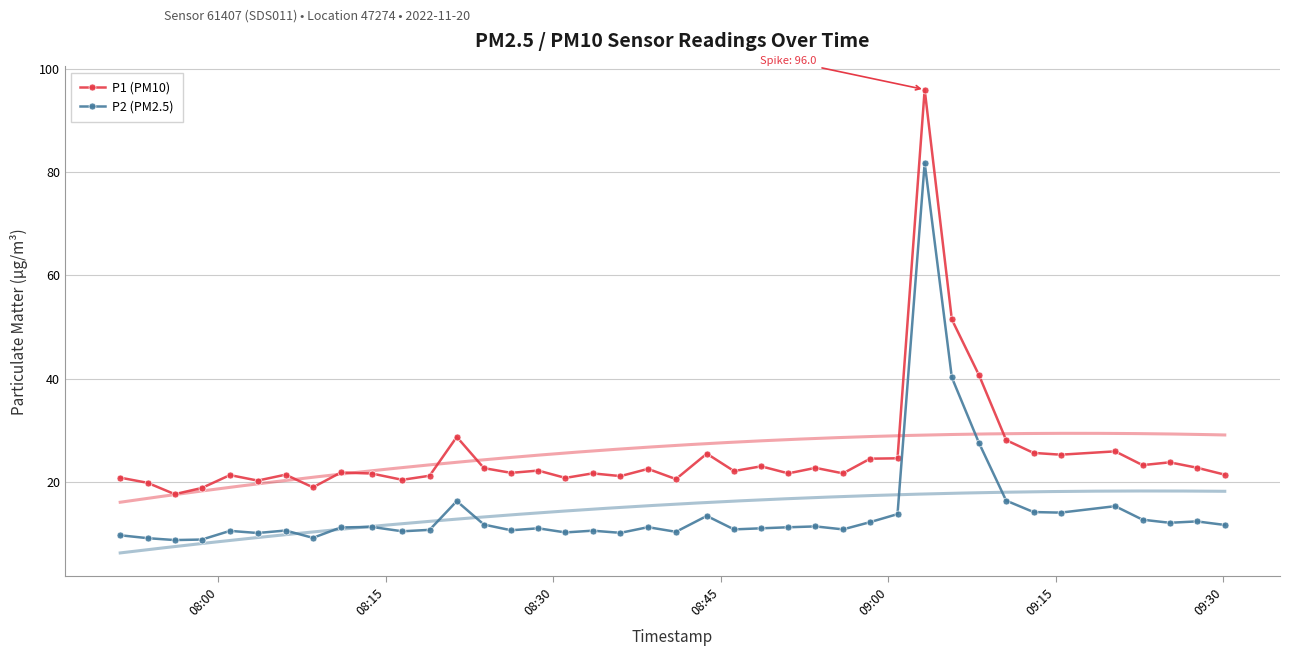

In P1 (PM10), how many points are higher than both neighbors (excluding endpoints)?

13